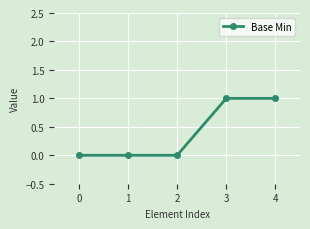

The chart shows a value of 2 at 3. True or false?

False